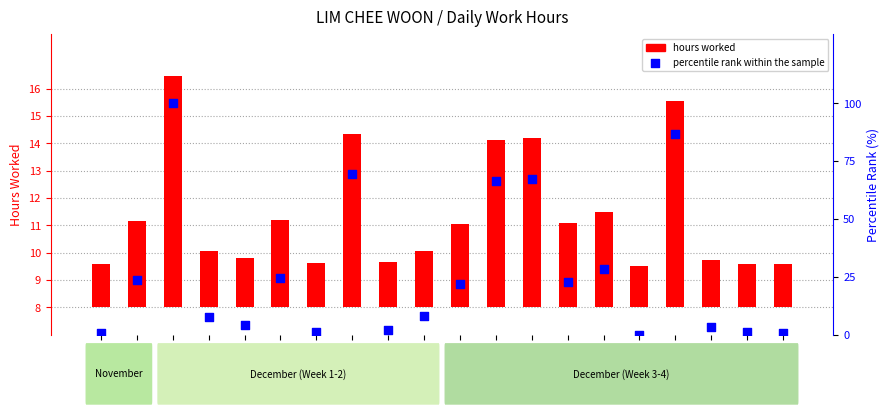

Which series has the largest total across all categories?

percentile rank within the sample